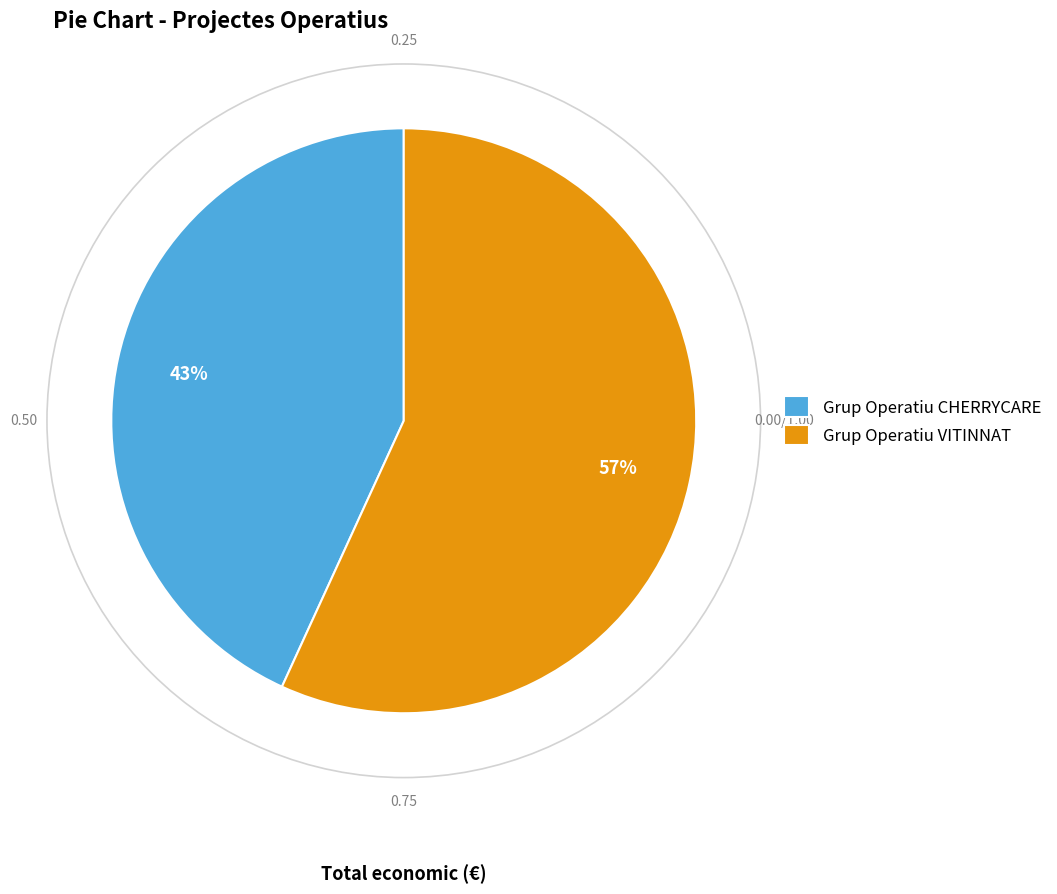

How many segments does this pie chart have?

2